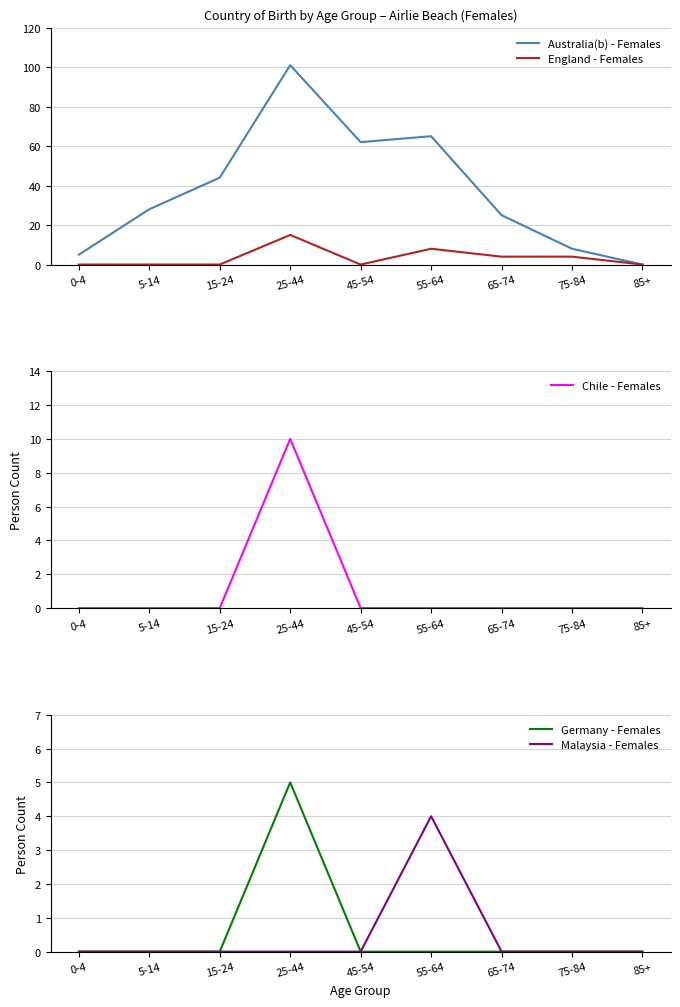

What is the average value of the Germany - Females series?

1